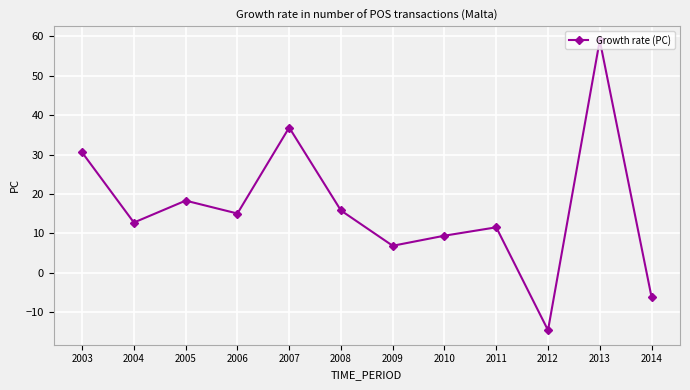

How many points are higher than both their immediate neighbors (excluding endpoints)?

4